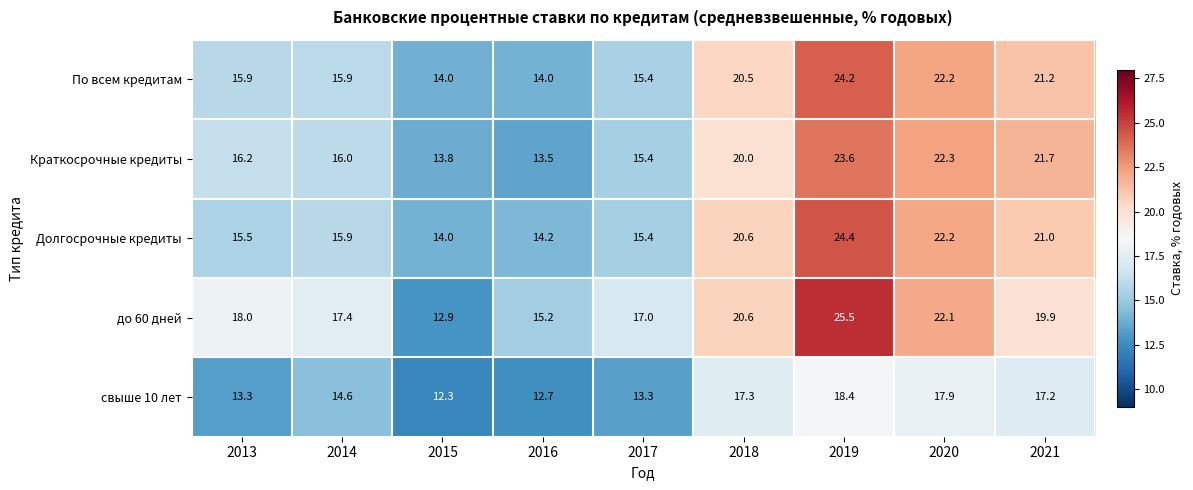

What is the approximate value of Краткосрочные кредиты at 2014?

16.0